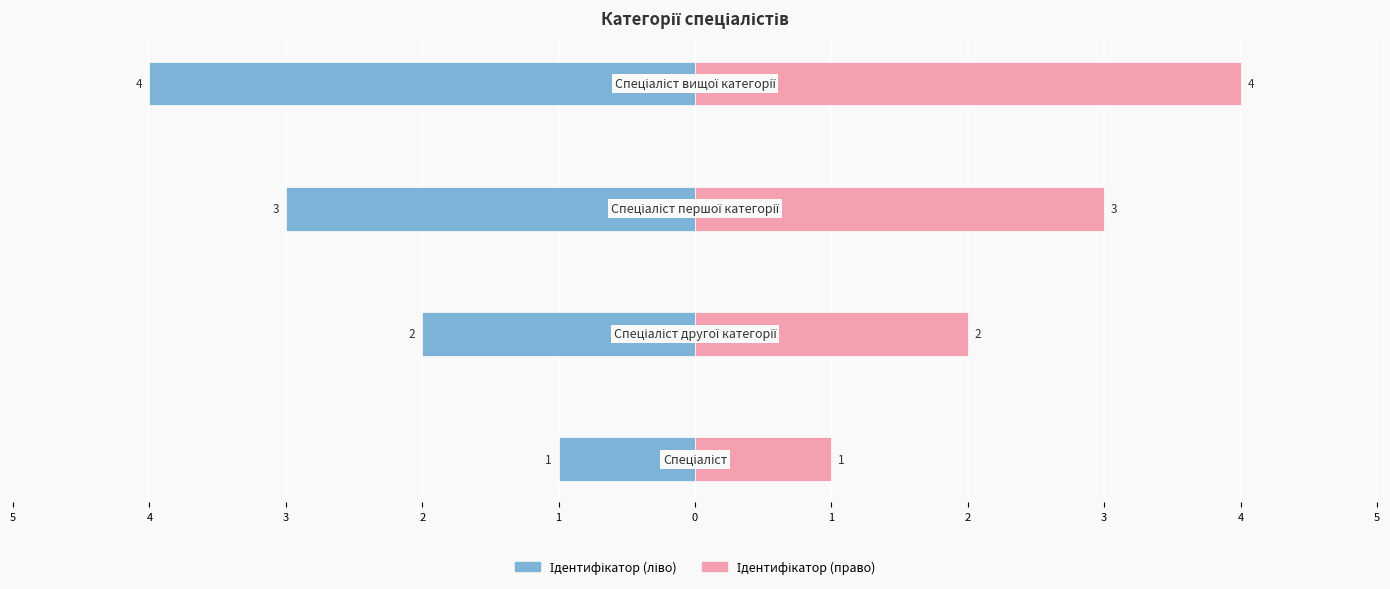

Which series has the largest total across all categories?

Ідентифікатор (право)